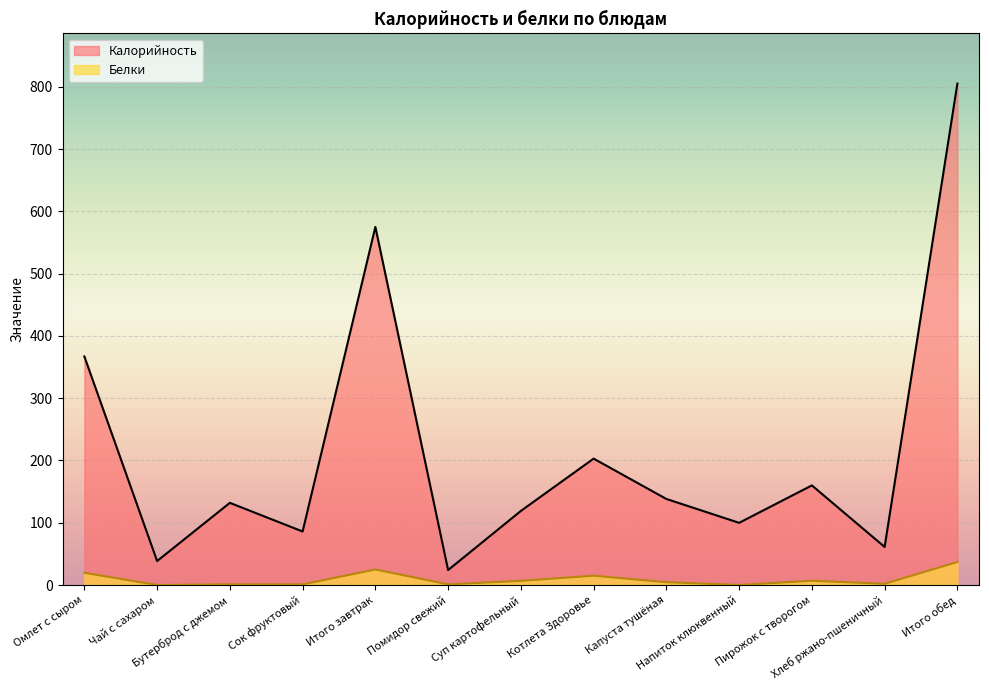

True or false: Калорийность has more than 1 interior local peaks.

True